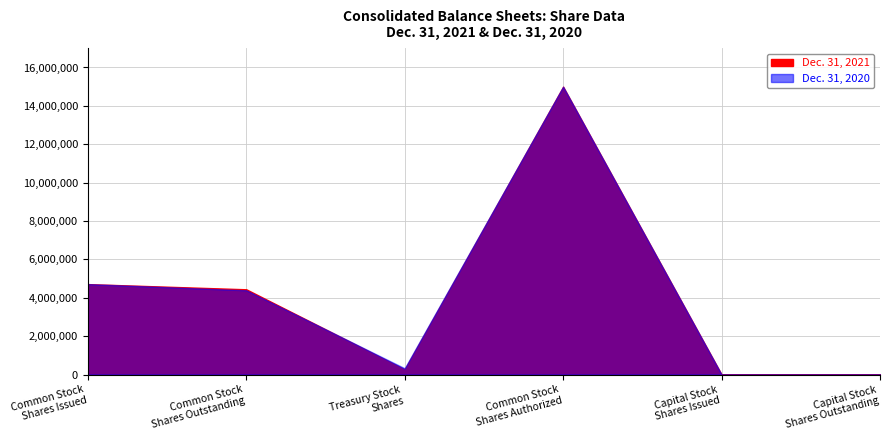

Is it true that Dec. 31, 2021 equals 1304164 at Common Stock Shares Issued?

False